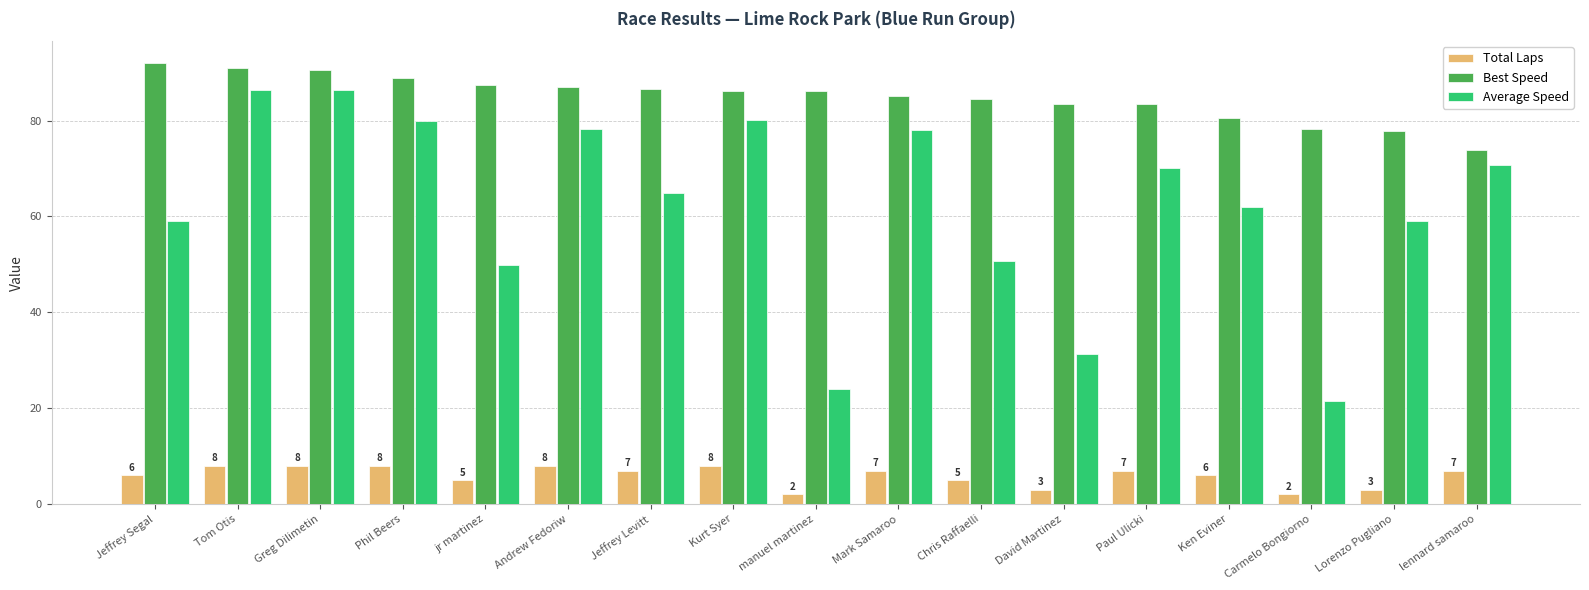

True or false: Total Laps has a value of 7.0 at lennard samaroo.

True